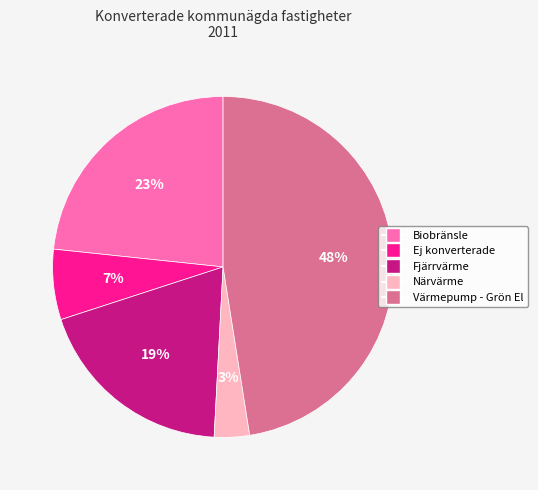

Is it true that Närvärme is 3% of the pie?

True